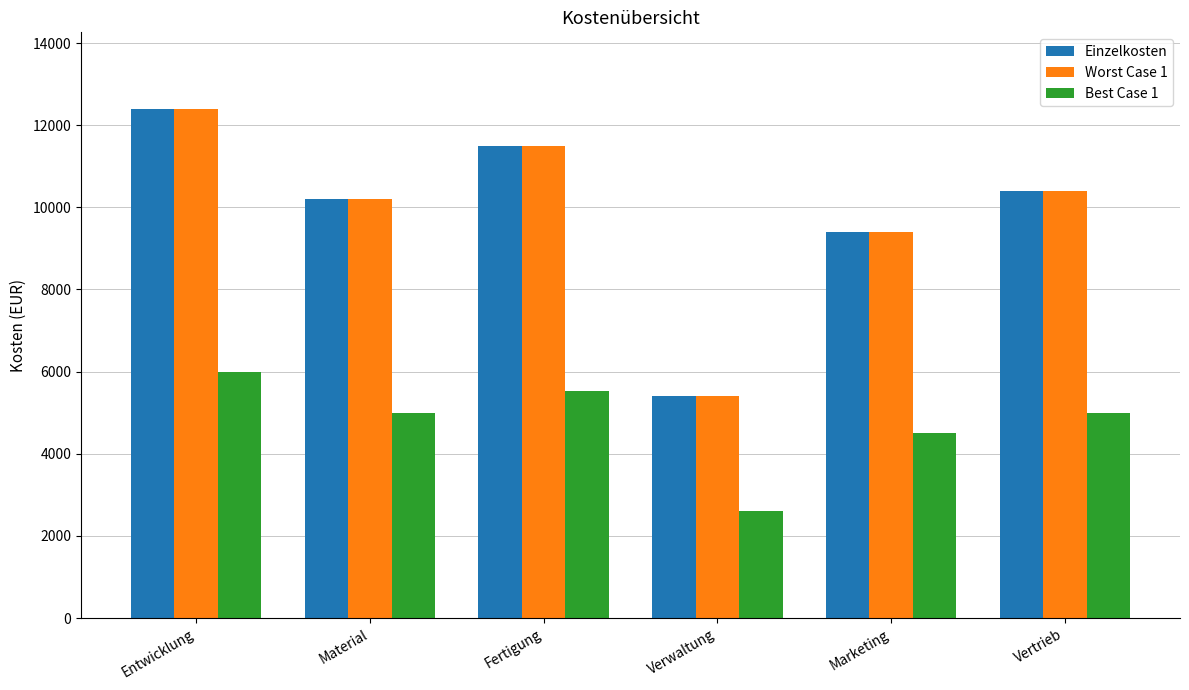

What is the total value across all series at Verwaltung?

13400